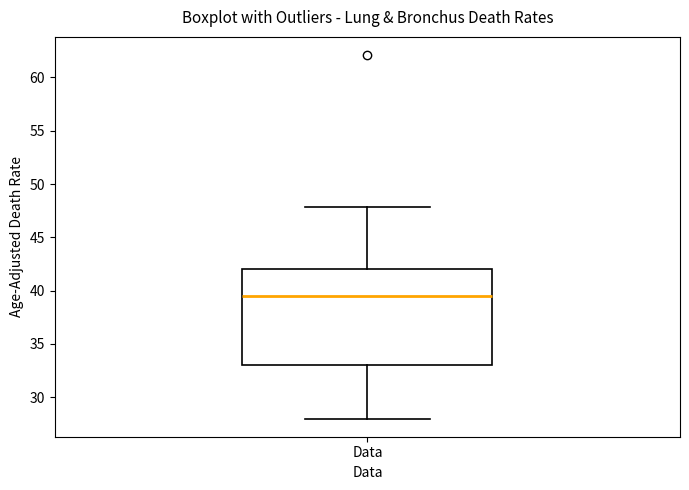

Where does the median line of the box for Data sit on the y-axis? The values are not printed on the chart, so give them approximately, as read against the axis.

39.5